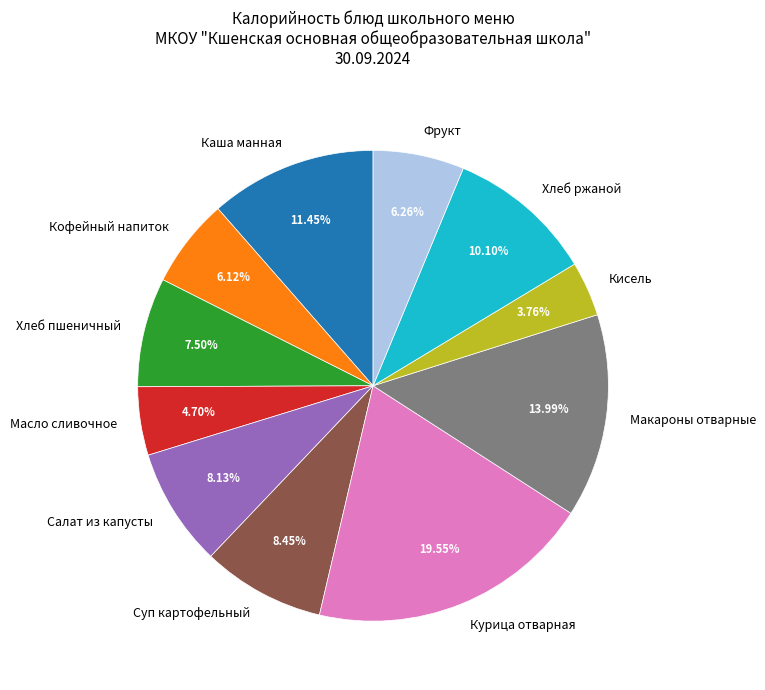

How many segments does this pie chart have?

11